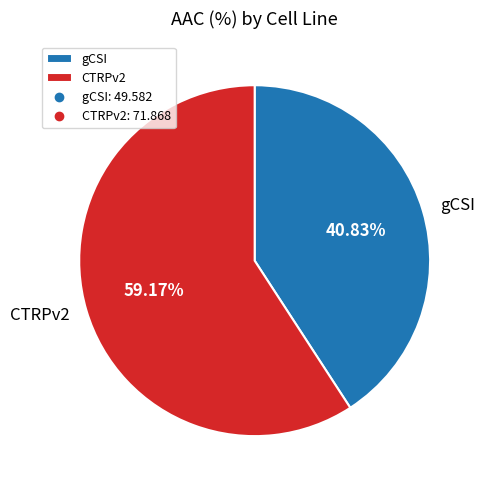

How many slices are in this pie chart?

2